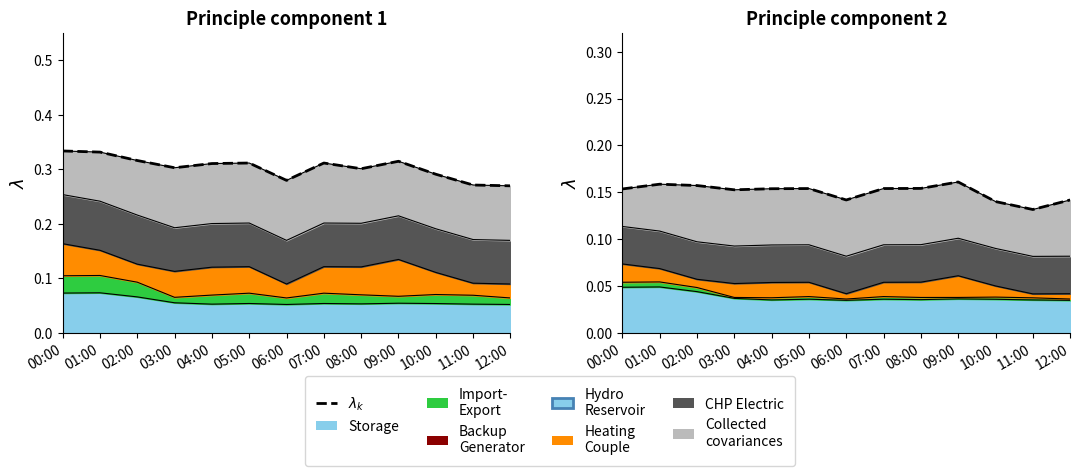

Reading right to left, transcribe all the data shown in this chart.

12:00=0.1	11:00=0.1	10:00=0.1	09:00=0.2	08:00=0.2	07:00=0.2	06:00=0.1	05:00=0.2	04:00=0.2	03:00=0.2	02:00=0.2	01:00=0.2	00:00=0.2